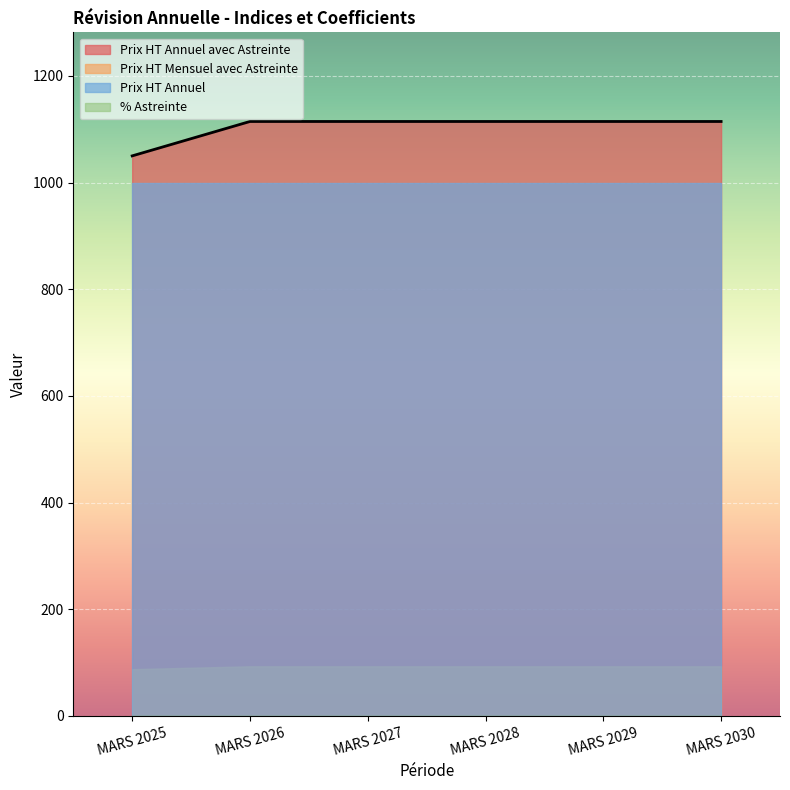

Is the value of Prix HT Annuel AN4 at MARS 2029 greater than the value of Prix HT Annuel AN1 at MARS 2030?

No